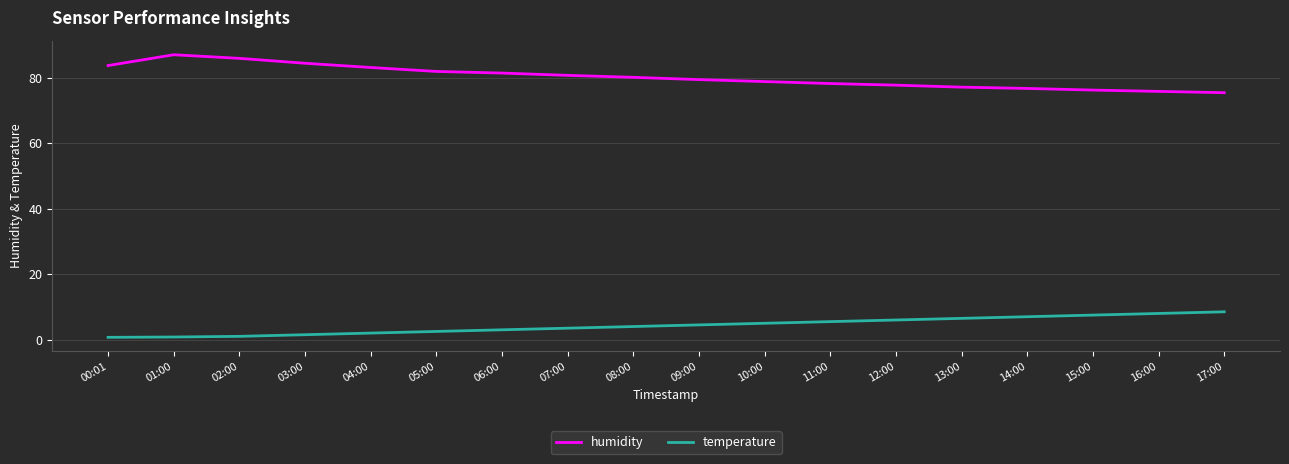

What is the difference between the humidity values at 04:00 and 10:00?

4.3